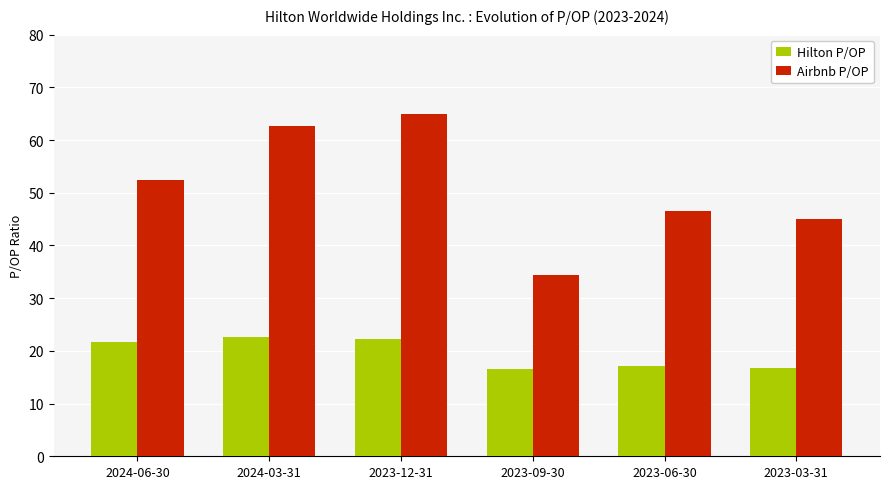

Rank the series by their average value, from lowest to highest.

Hilton P/OP, Airbnb P/OP